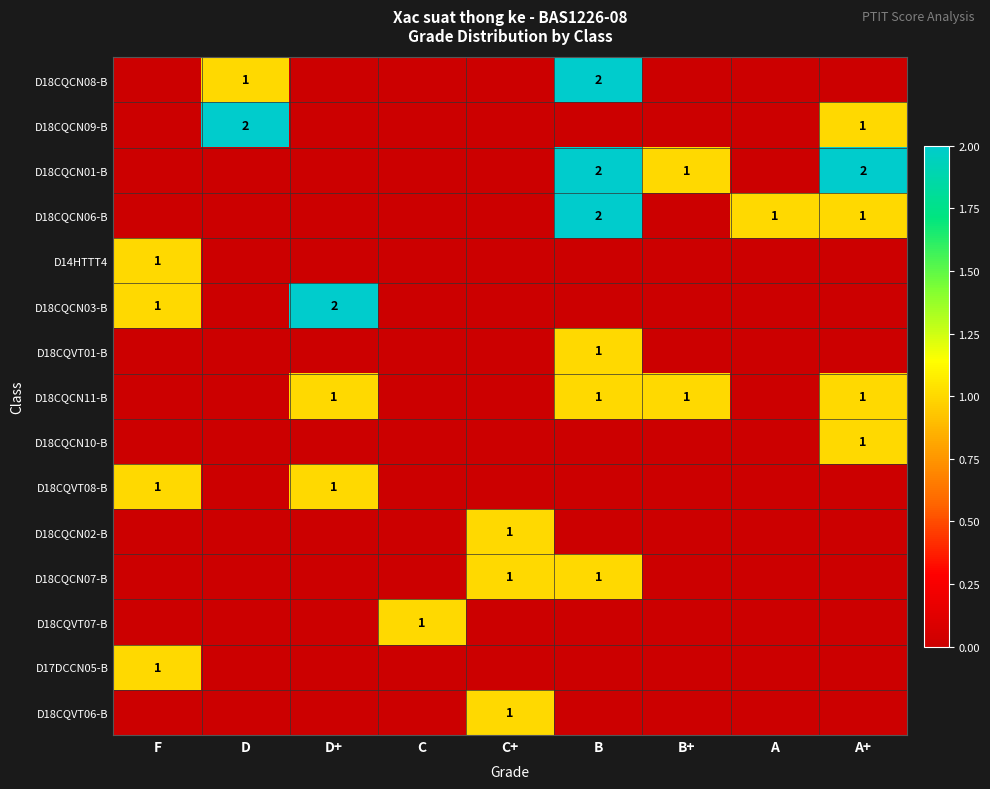

The D18CQCN08-B series shows 0 at D. True or false?

False